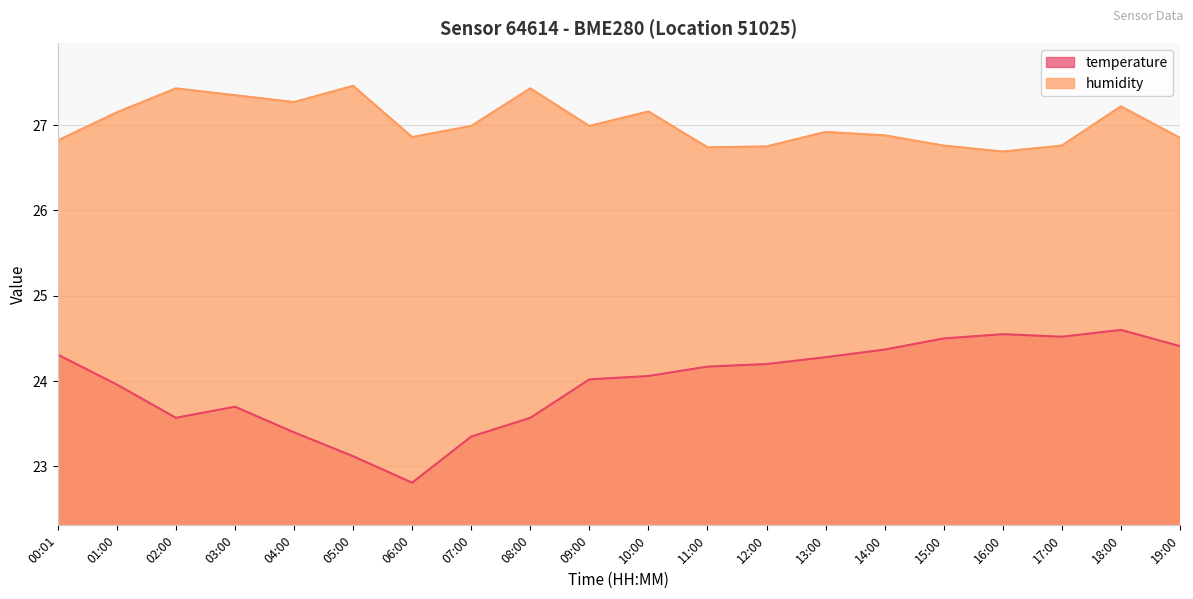

What is the average value of the temperature series?

24.0